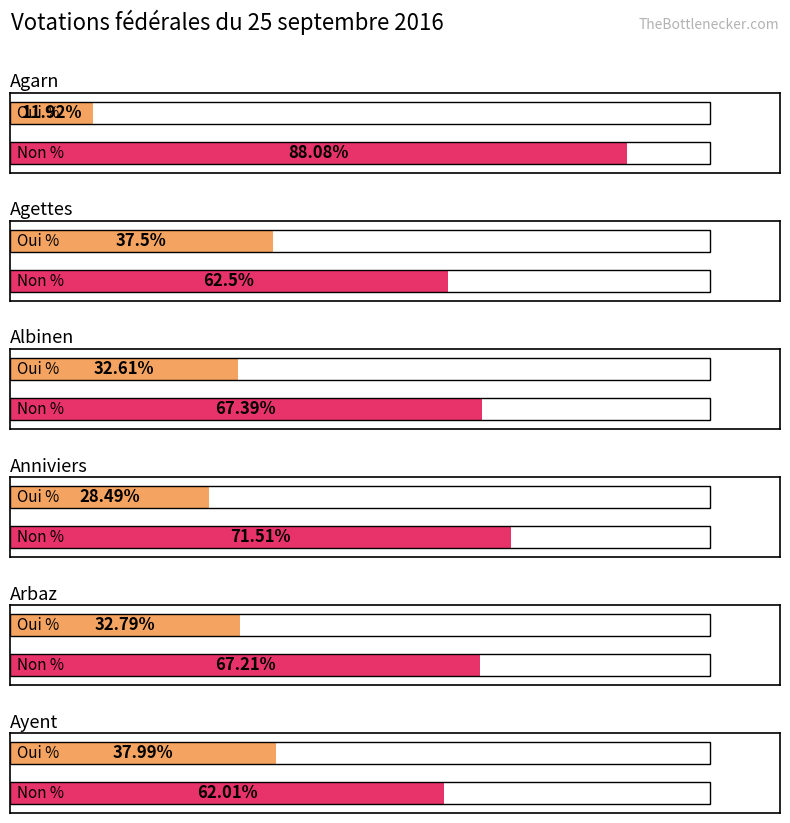

At Albinen, list the series in order from smallest to largest.

Oui %, Non %